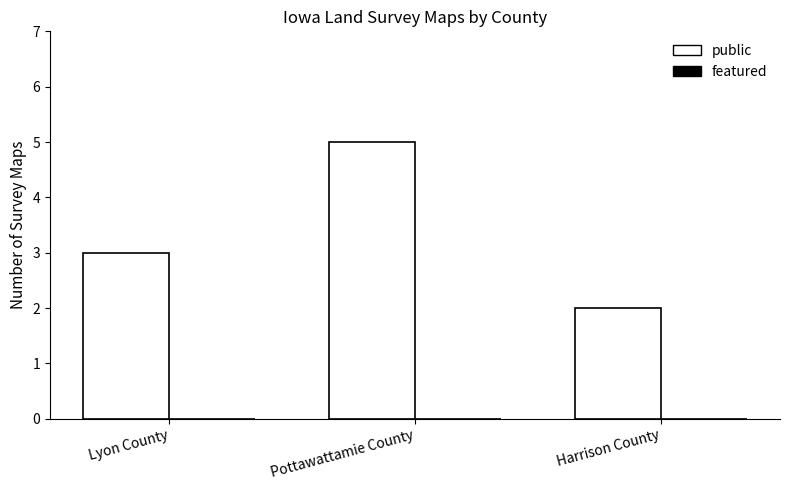

What position from the left is Pottawattamie County?

2